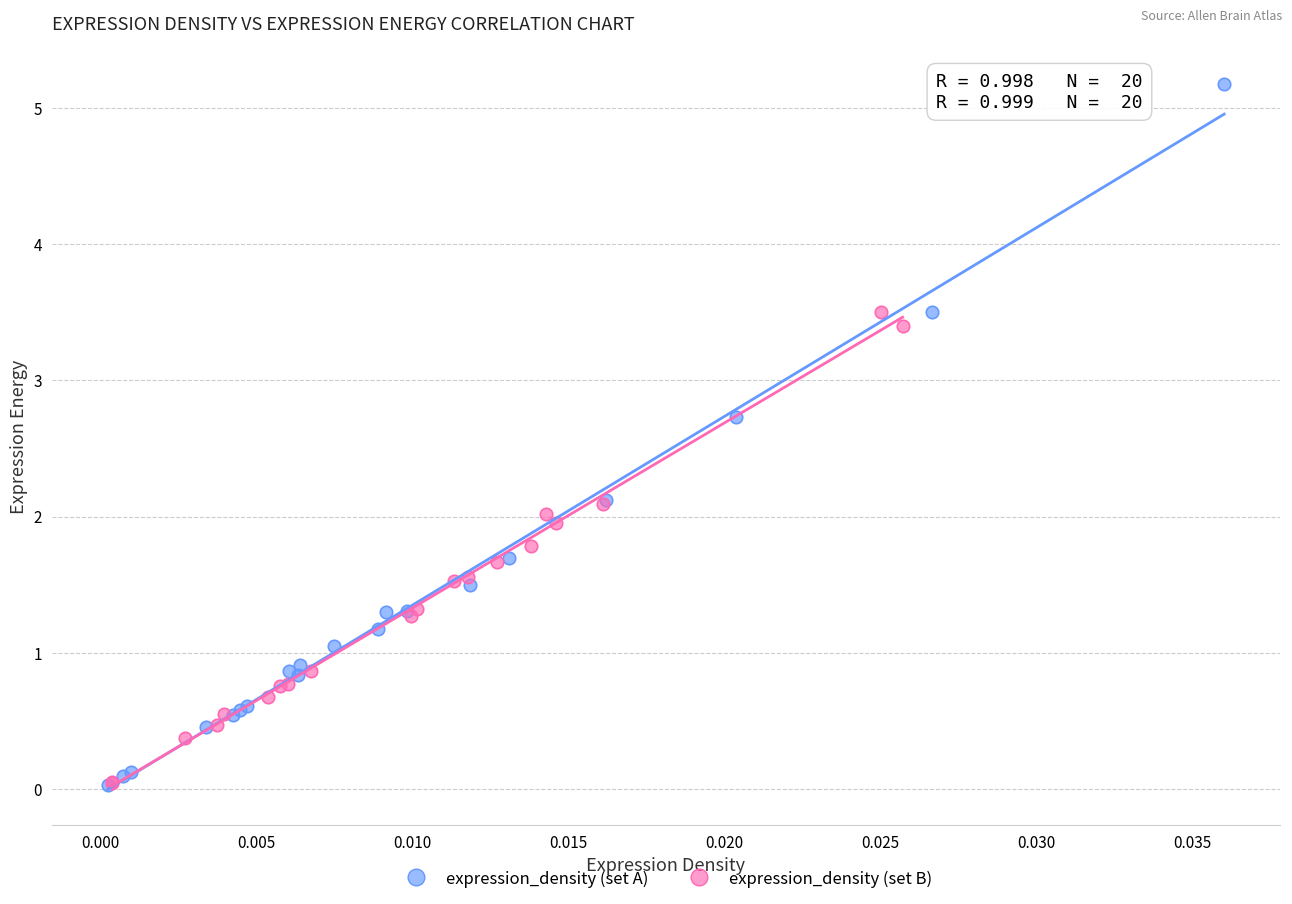

Which series has the widest spread of Y values?

expression_density (set A)